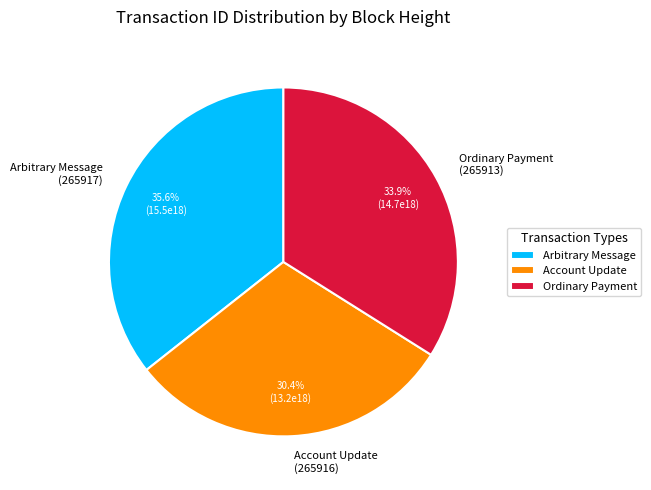

To the nearest percent, what is the average slice percentage?

33%